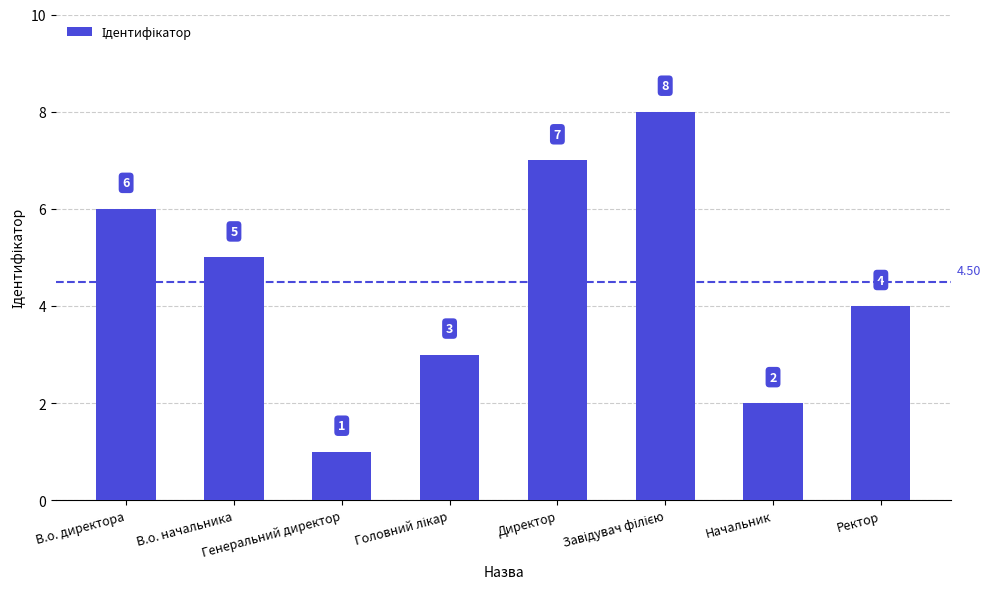

What is the sum of all values?

36